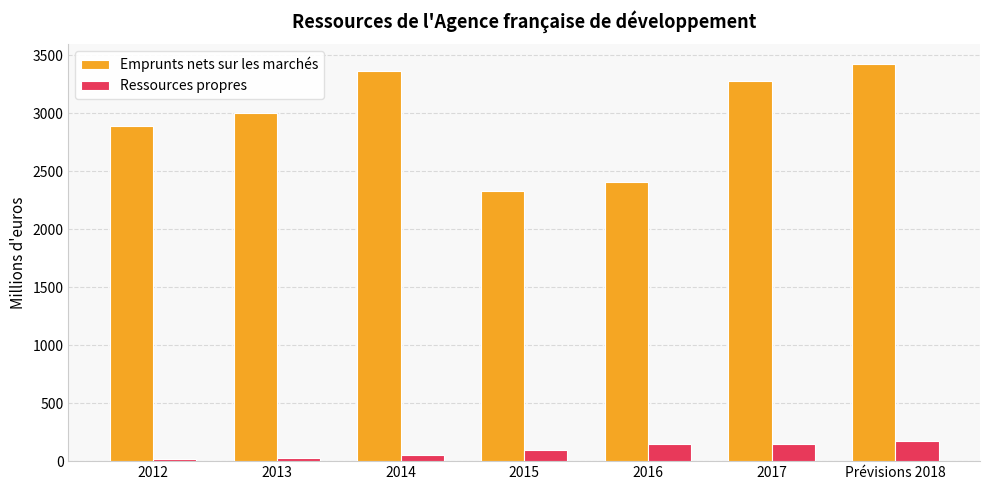

Which series has the largest range (max minus min)?

Emprunts nets sur les marchés